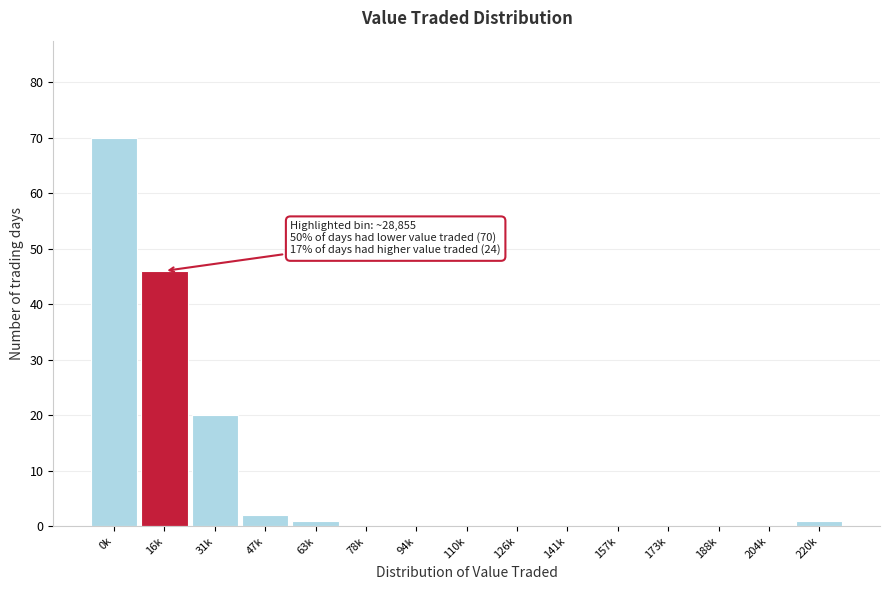

Reading left to right, list all the values displayed in this chart.

0k=70	16k=46	31k=20	47k=2	63k=1	78k=0	94k=0	110k=0	126k=0	141k=0	157k=0	173k=0	188k=0	204k=0	220k=1